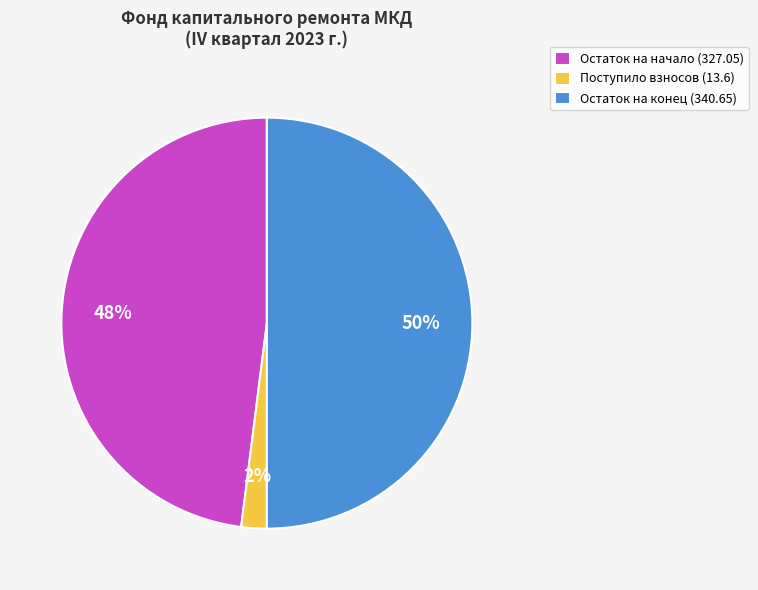

Combined, do Остаток на начало (327.05) and Остаток на конец (340.65) account for over 50%?

Yes